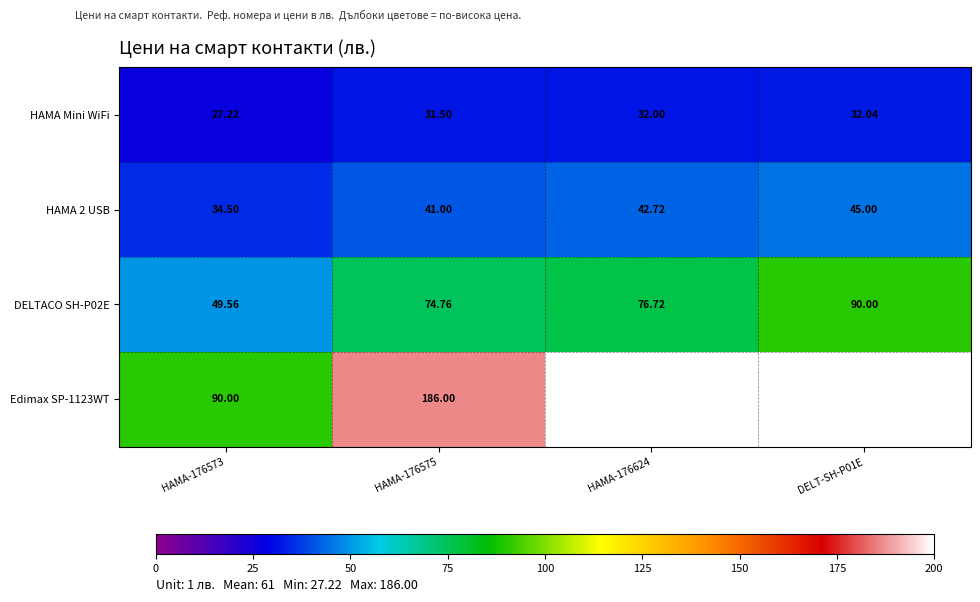

Which has a higher value, HAMA-176624 or DELT-SH-P01E?

DELT-SH-P01E